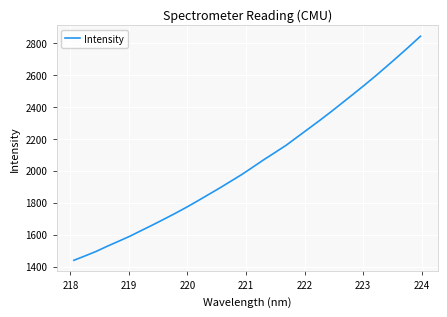

What is the smallest value displayed?

1439.4